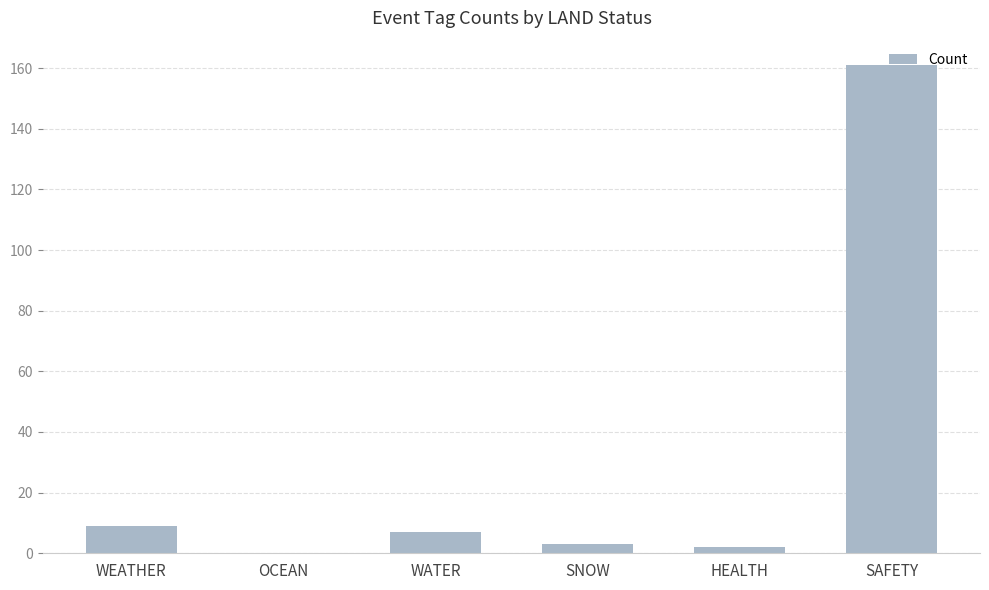

What is the sum of all values?

182